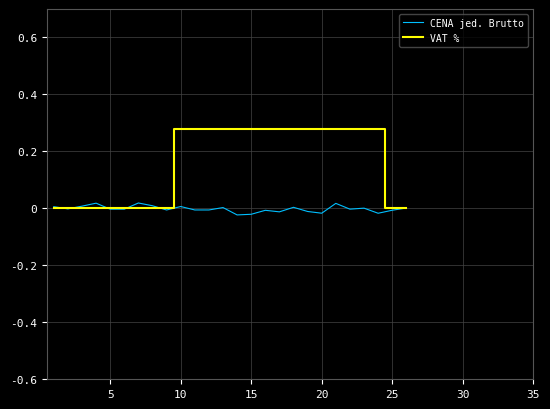

Which series has the widest spread of values?

VAT %